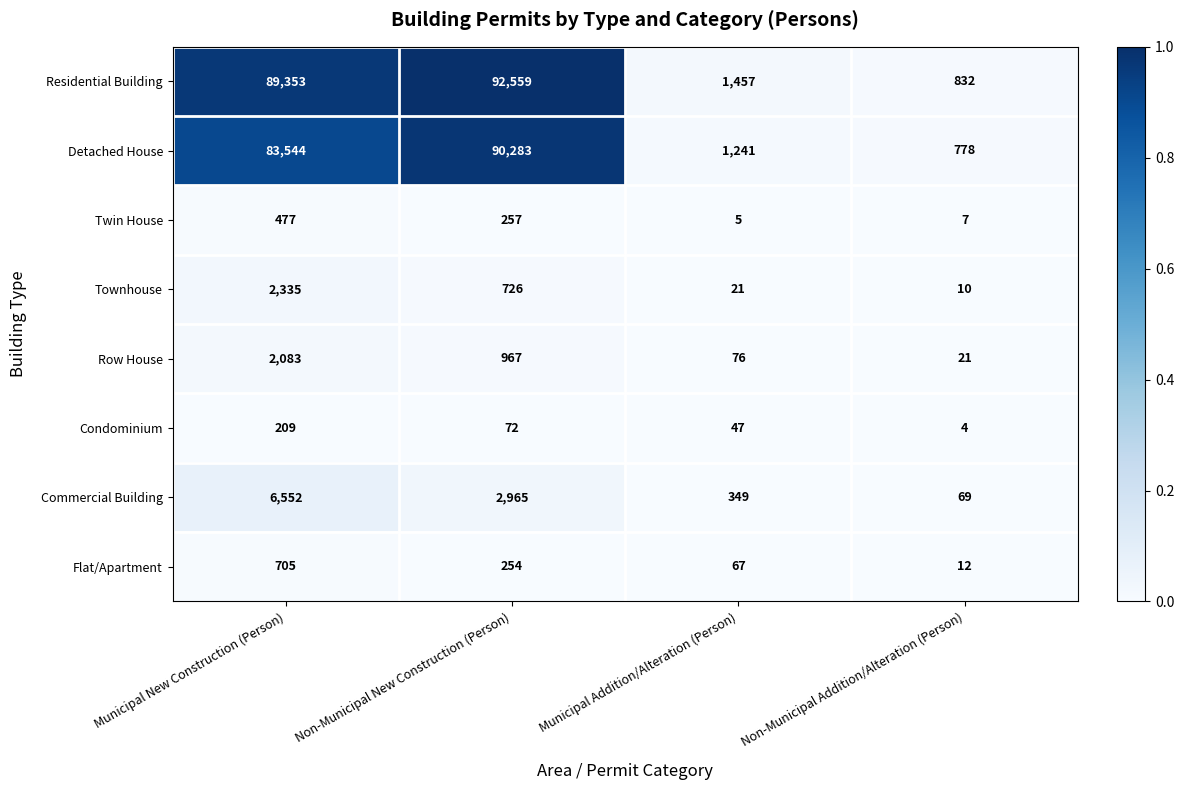

List the series in order of their peak value, highest first.

Residential Building, Detached House, Commercial Building, Townhouse, Row House, Flat/Apartment, Twin House, Condominium